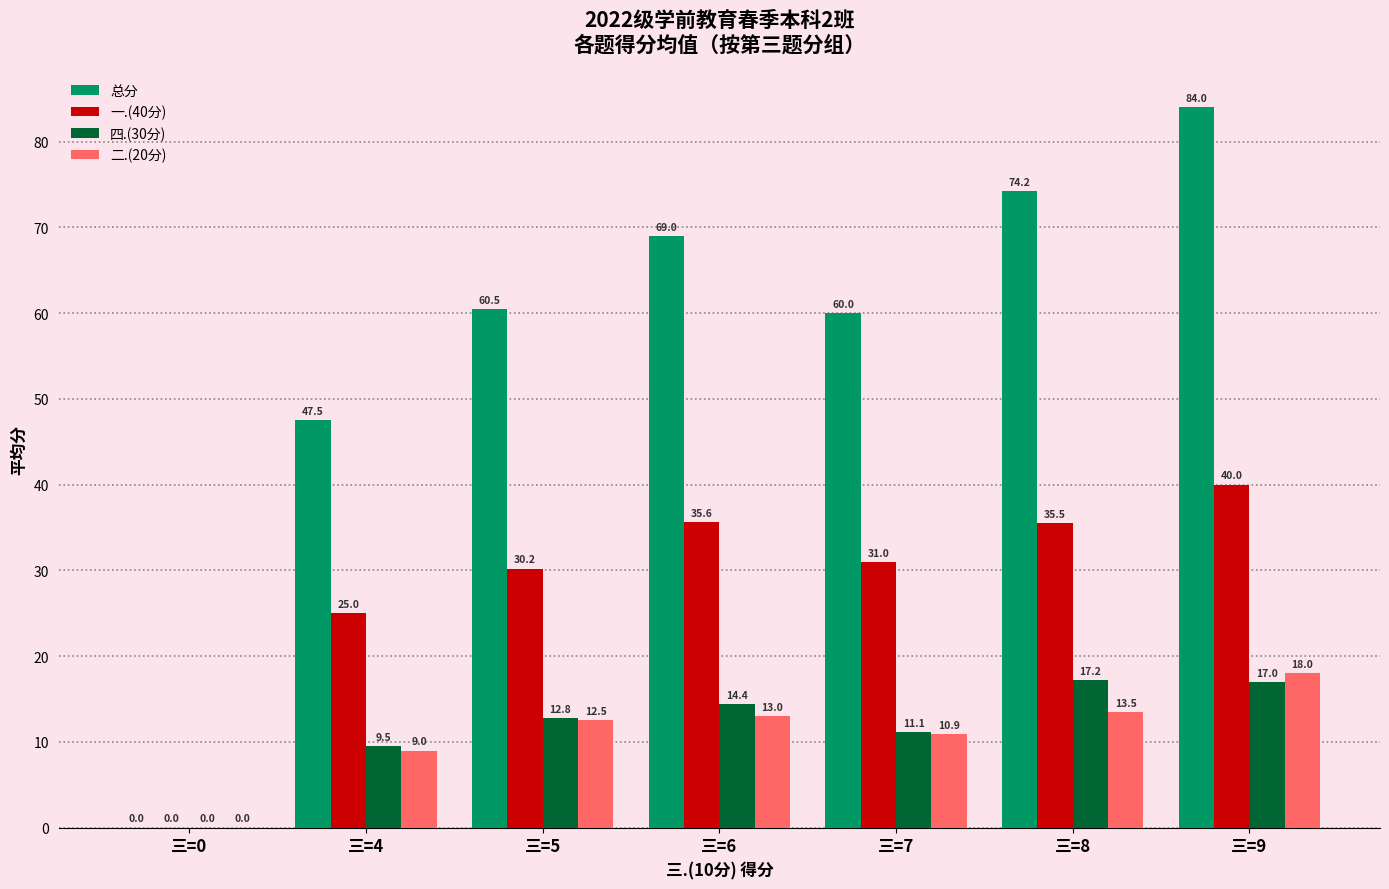

Is it true that 一.(40分) equals 64.0 at 三=9?

False